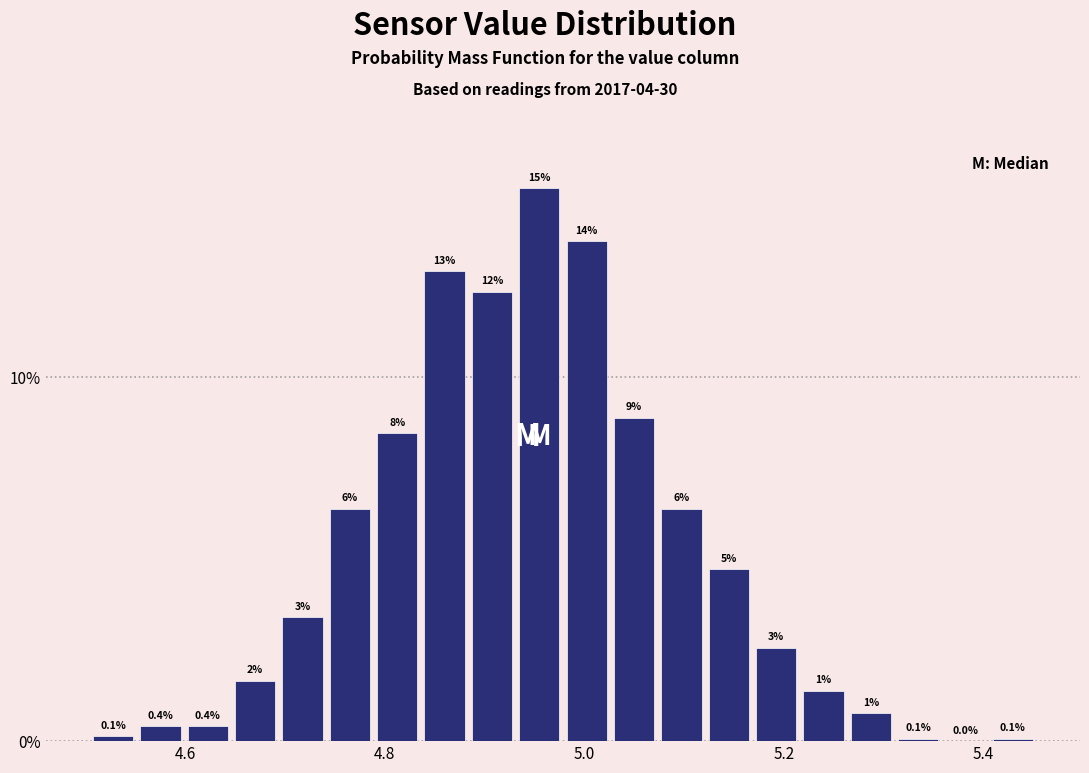

Around what value on the x-axis is the tallest bar? Give the approximate position of its centre, as read against the axis.

4.96